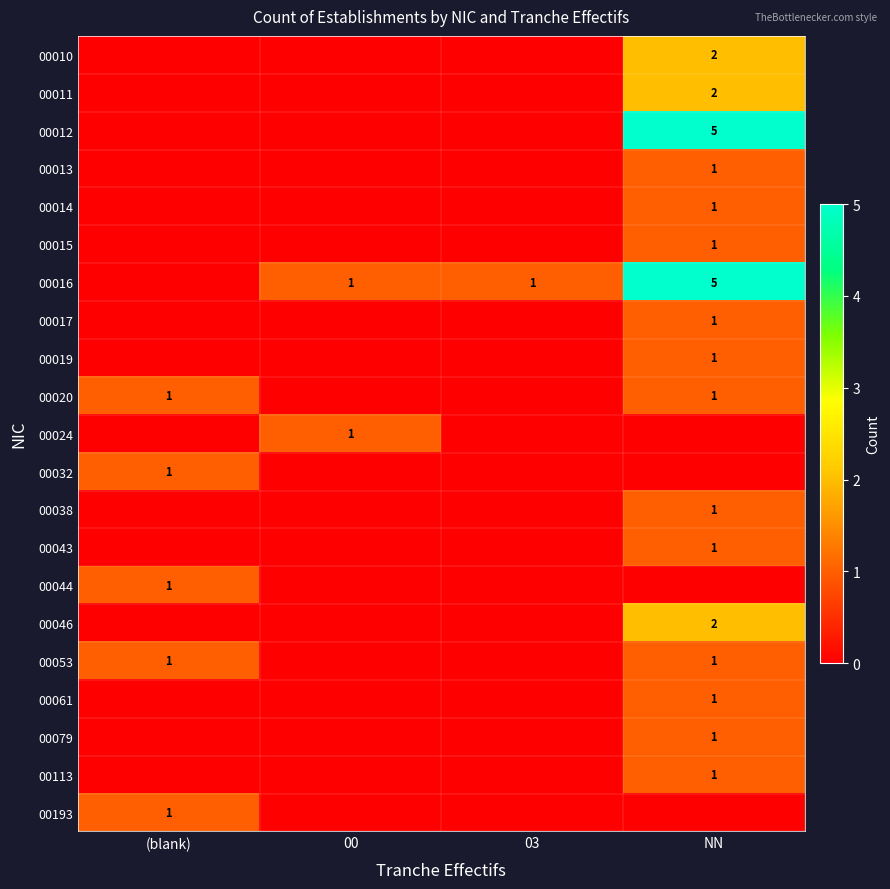

True or false: 00046 has a value of 1 at NN.

False